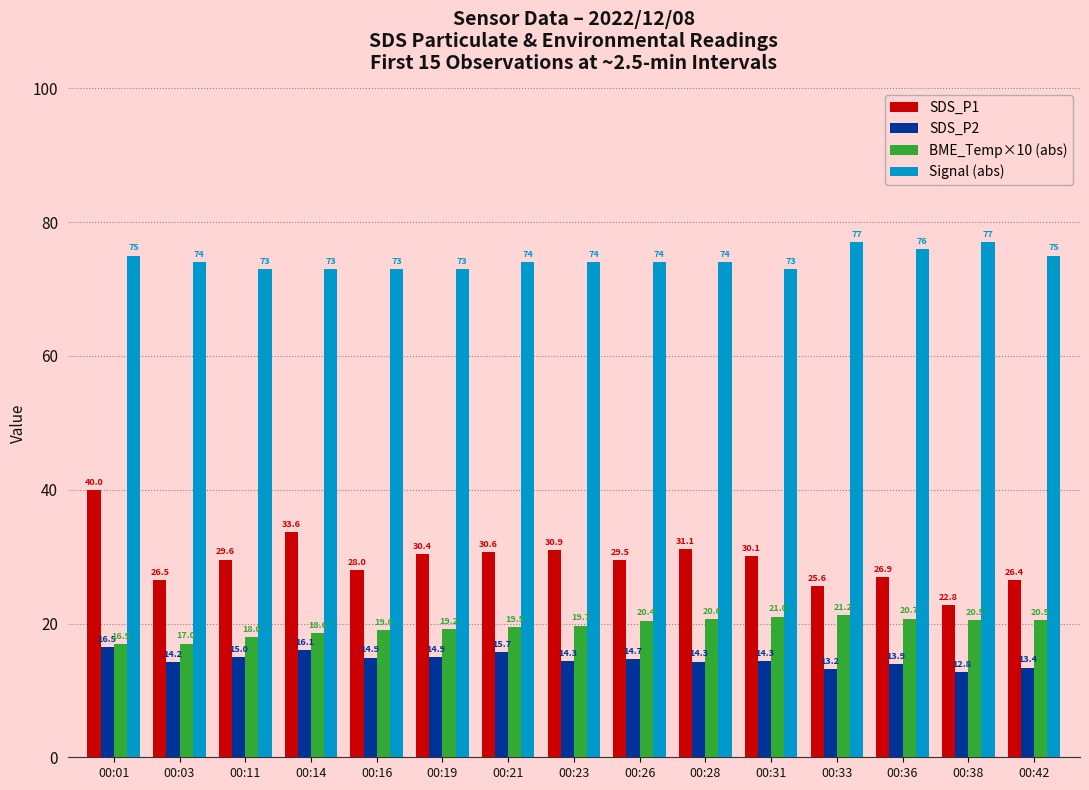

What is the approximate value of BME_Temp×10 (abs) at 00:01?

16.9